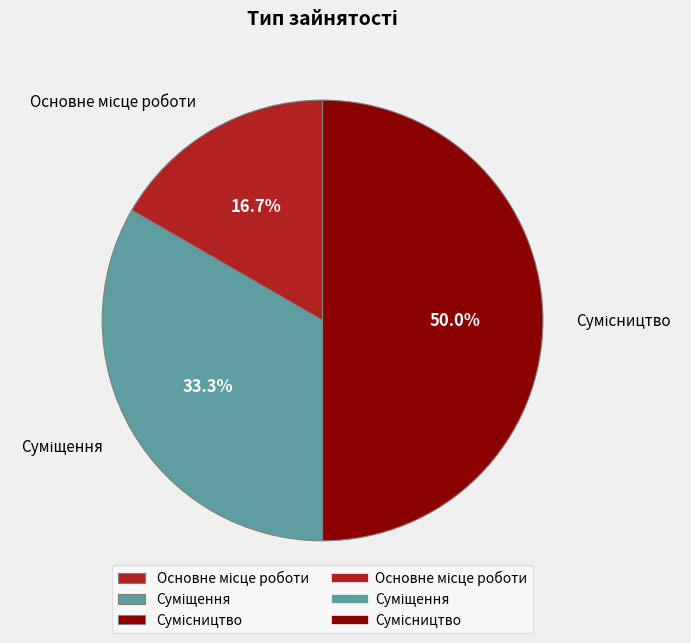

How many segments does this pie chart have?

3